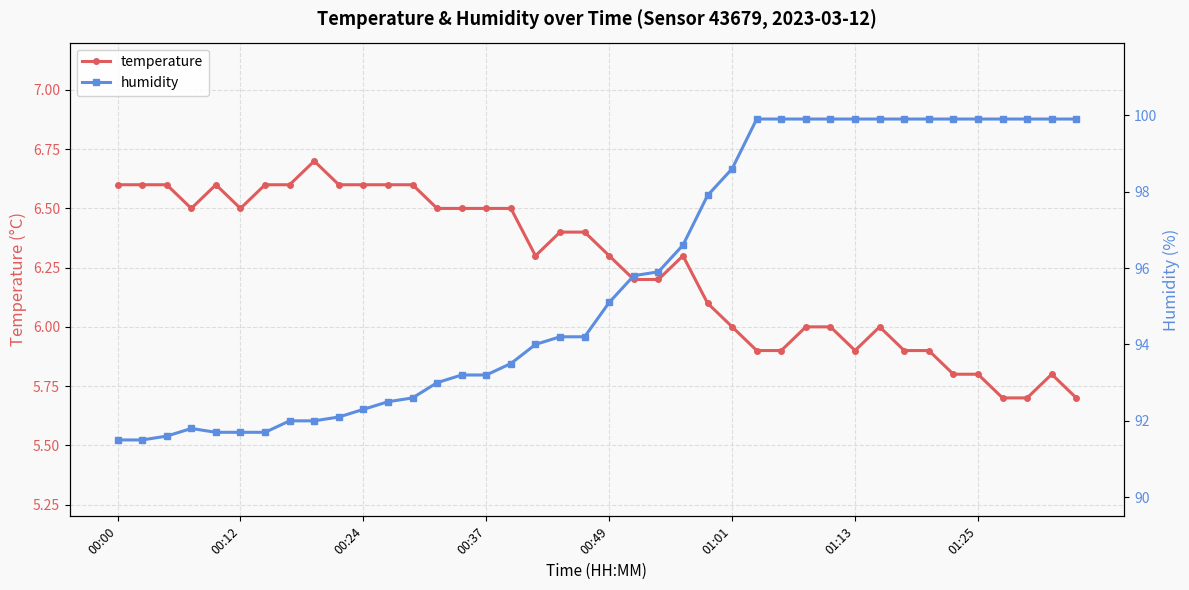

What is the difference between the maximum and second lowest values in the humidity series?

8.4